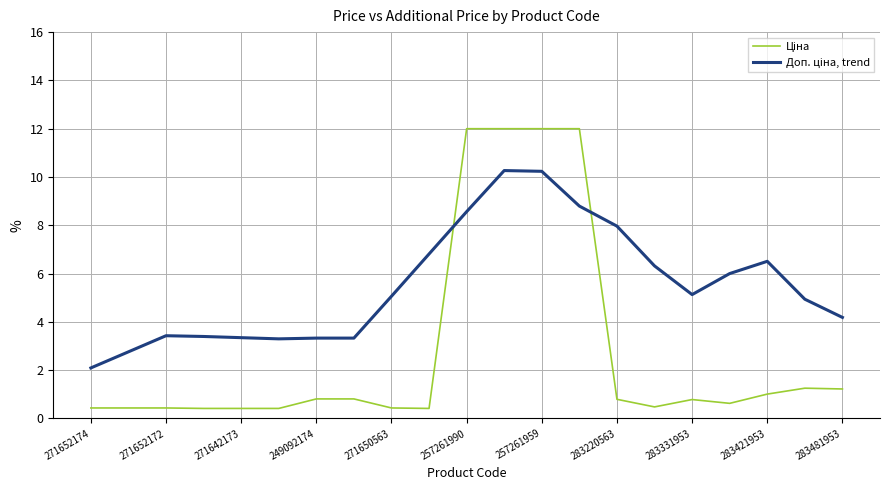

What is the greatest value displayed?

12.0